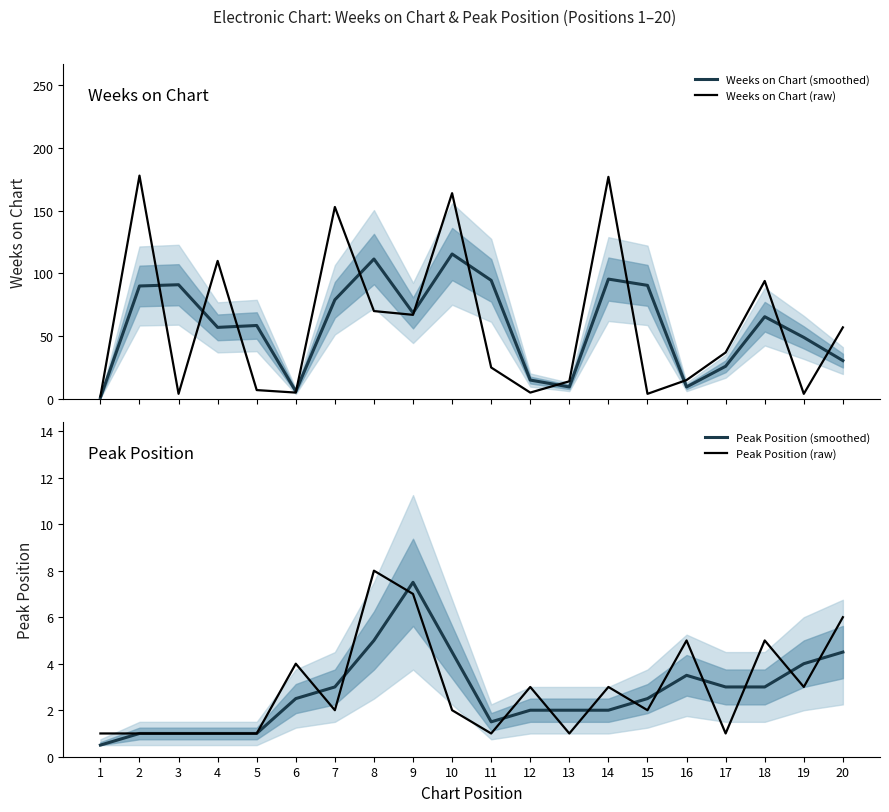

Reading left to right, list all the values displayed in this chart.

Weeks on Chart (smoothed): 1=1.0	2=90.0	3=91.0	4=57.0	5=58.5	6=6.0	7=79.0	8=111.5	9=68.5	10=115.5	11=94.5	12=15.0	13=9.5	14=95.5	15=90.5	16=9.5	17=26.0	18=65.5	19=49.0	20=30.5
Weeks on Chart (raw): 1=2.0	2=178.0	3=4.0	4=110.0	5=7.0	6=5.0	7=153.0	8=70.0	9=67.0	10=164.0	11=25.0	12=5.0	13=14.0	14=177.0	15=4.0	16=15.0	17=37.0	18=94.0	19=4.0	20=57.0
Peak Position (smoothed): 1=0.5	2=1.0	3=1.0	4=1.0	5=1.0	6=2.5	7=3.0	8=5.0	9=7.5	10=4.5	11=1.5	12=2.0	13=2.0	14=2.0	15=2.5	16=3.5	17=3.0	18=3.0	19=4.0	20=4.5
Peak Position (raw): 1=1.0	2=1.0	3=1.0	4=1.0	5=1.0	6=4.0	7=2.0	8=8.0	9=7.0	10=2.0	11=1.0	12=3.0	13=1.0	14=3.0	15=2.0	16=5.0	17=1.0	18=5.0	19=3.0	20=6.0